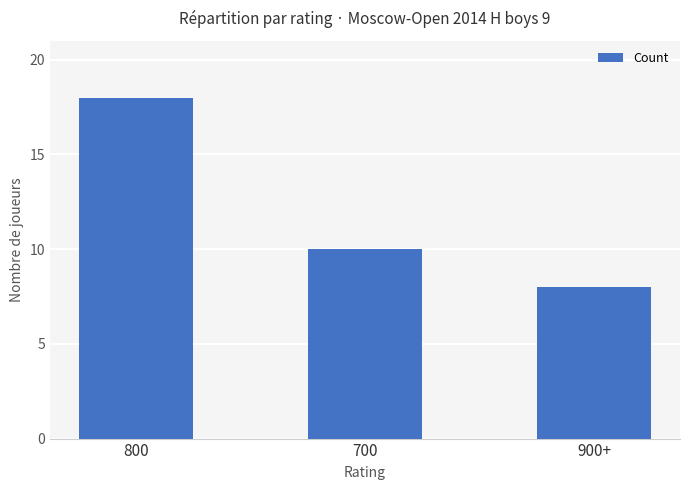

What is the label of the 2nd bar from the left?

700